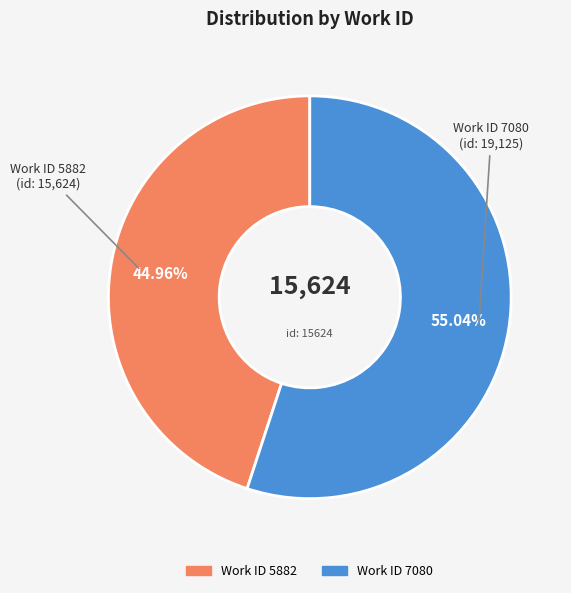

Does any single category account for the majority?

Yes